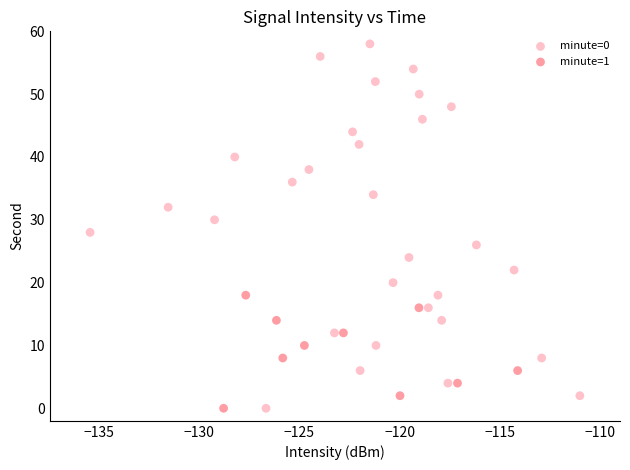

Which series has the widest spread of Y values?

minute=0